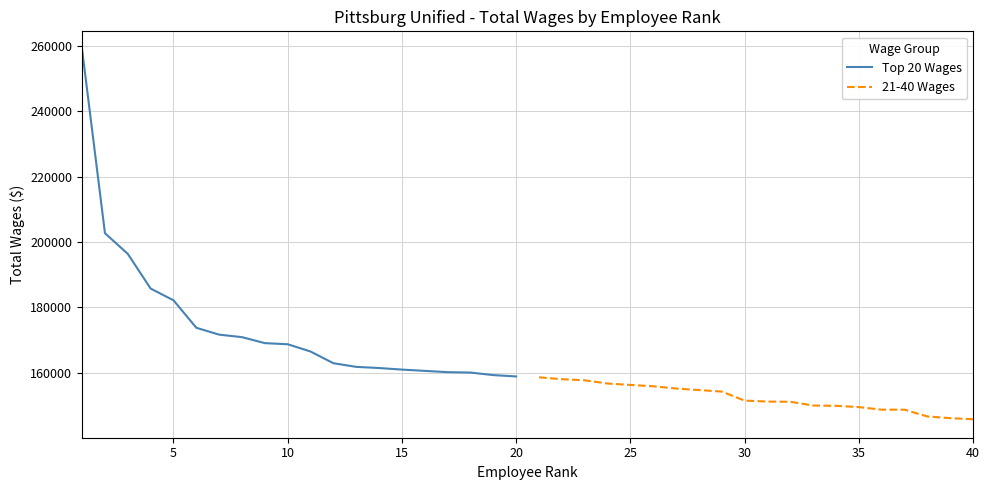

Does the chart display data point markers on the line(s)?

No